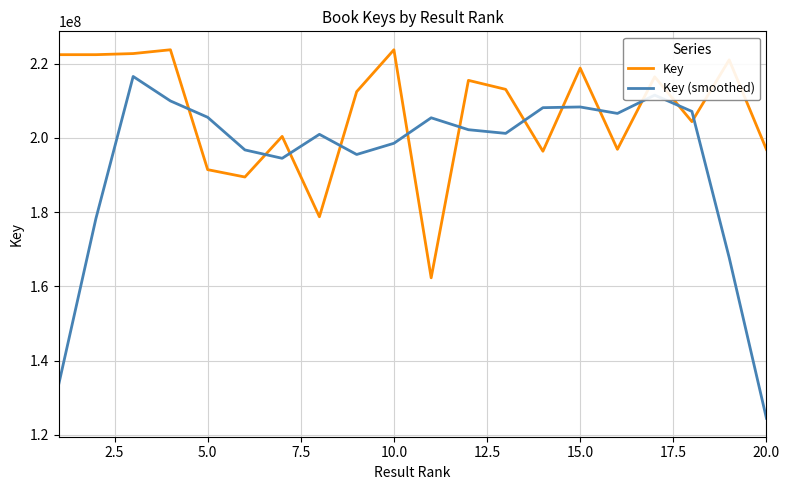

Which series has the widest spread of values?

Key (smoothed)